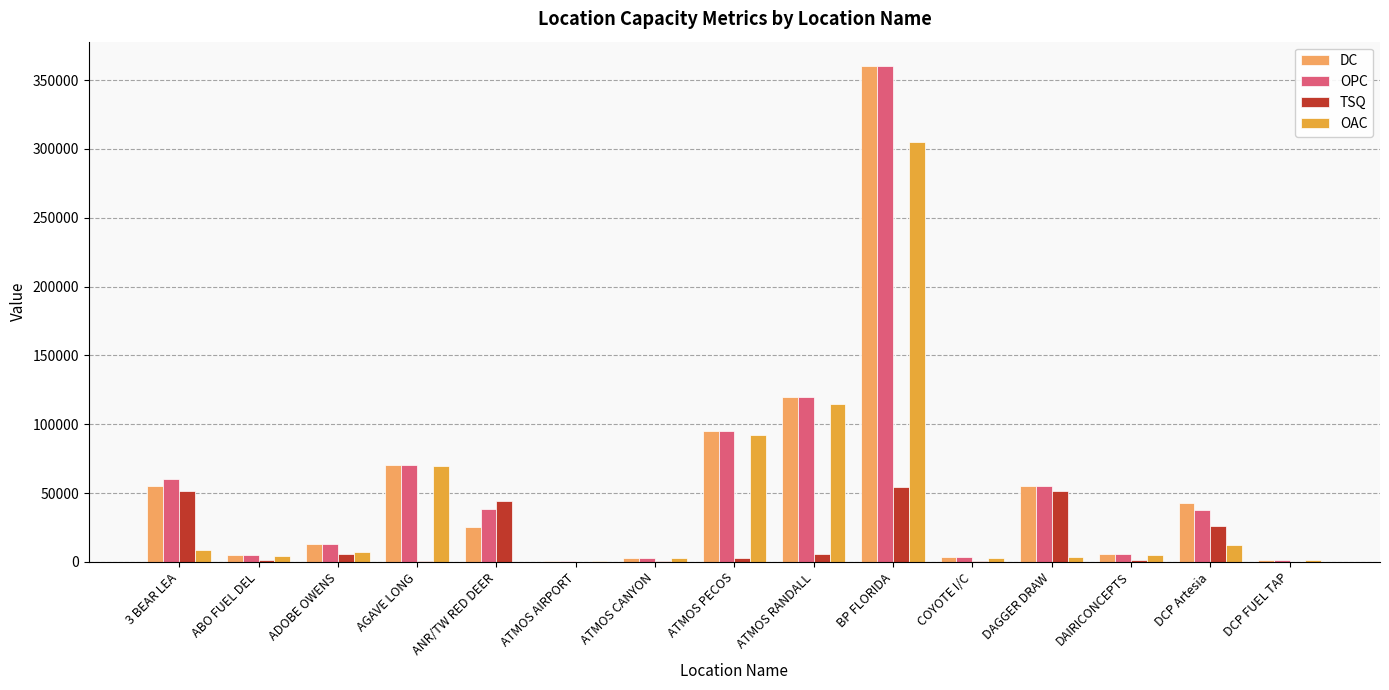

What value does the OAC series have at DCP Artesia?

12110